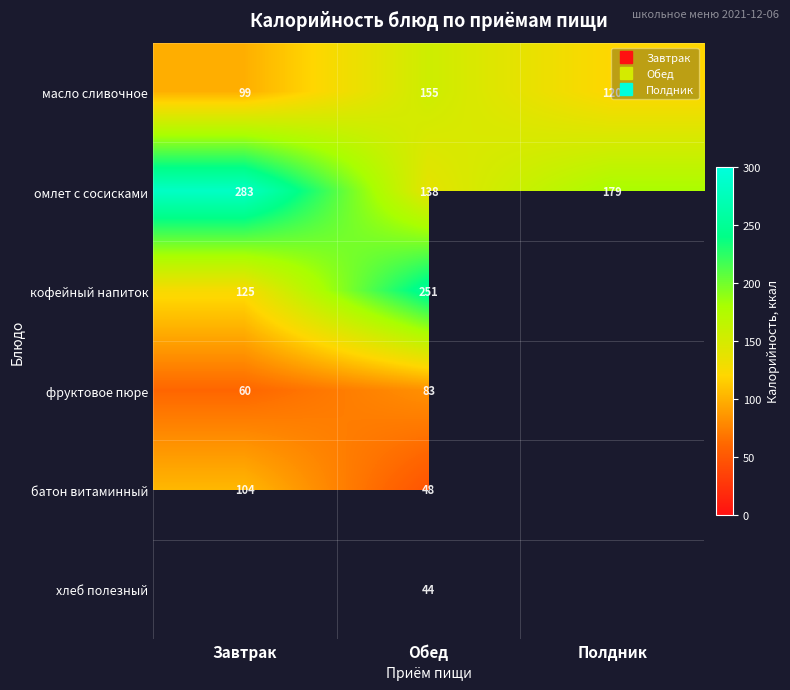

The масло сливочное series shows 225.6 at Обед. True or false?

False